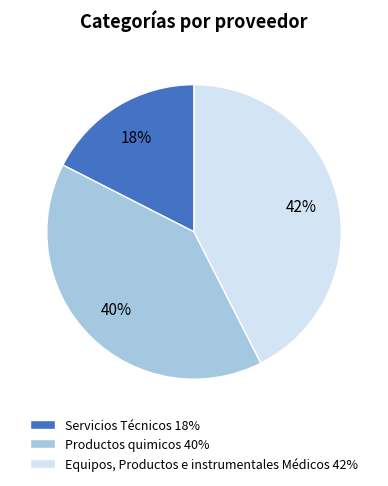

What percentage is the Productos quimicos 40% slice, to the nearest percent?

40%